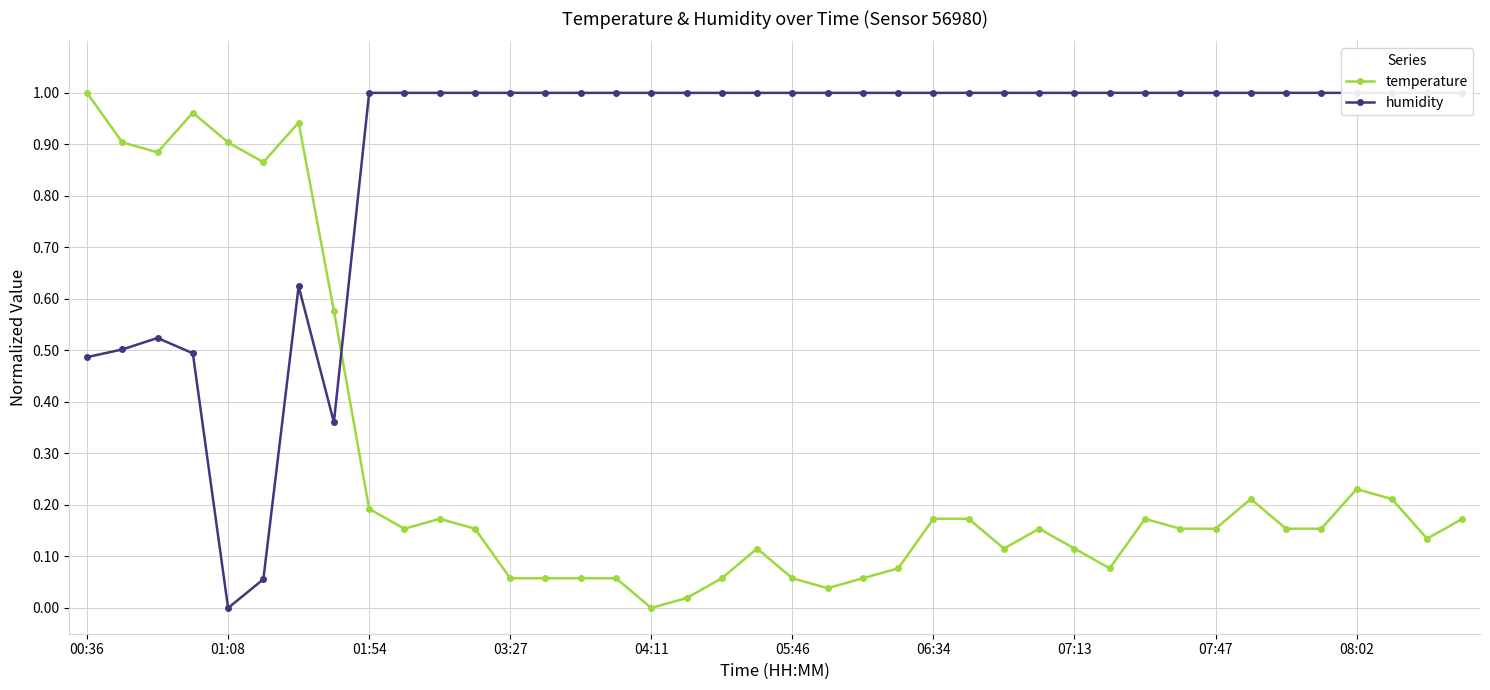

What is the average value of the temperature series?

0.3